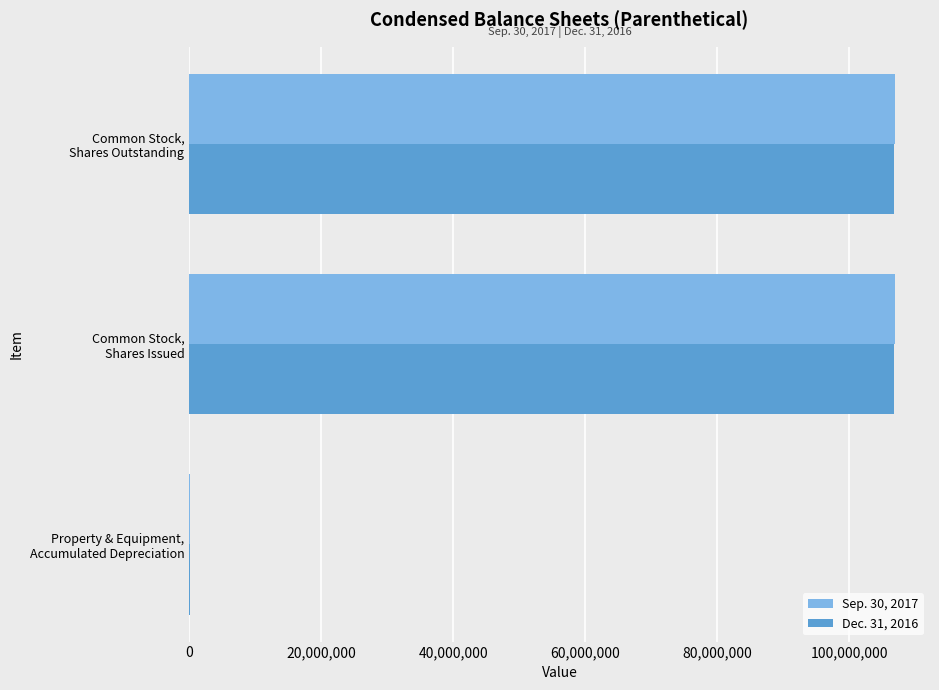

How many series are shown in this chart?

2